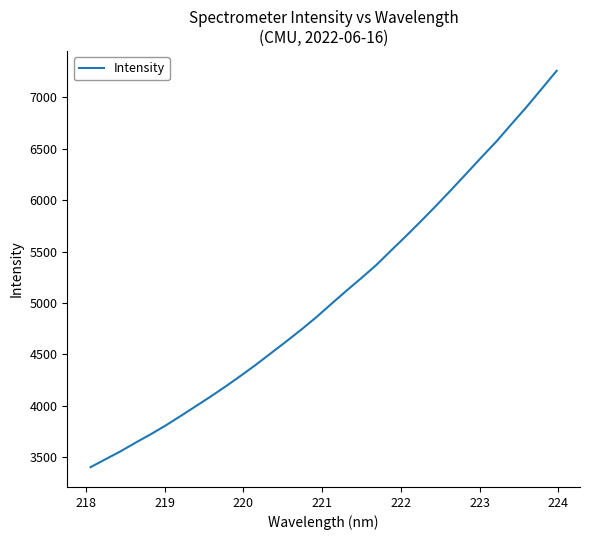

What is the greatest value displayed?

7257.3